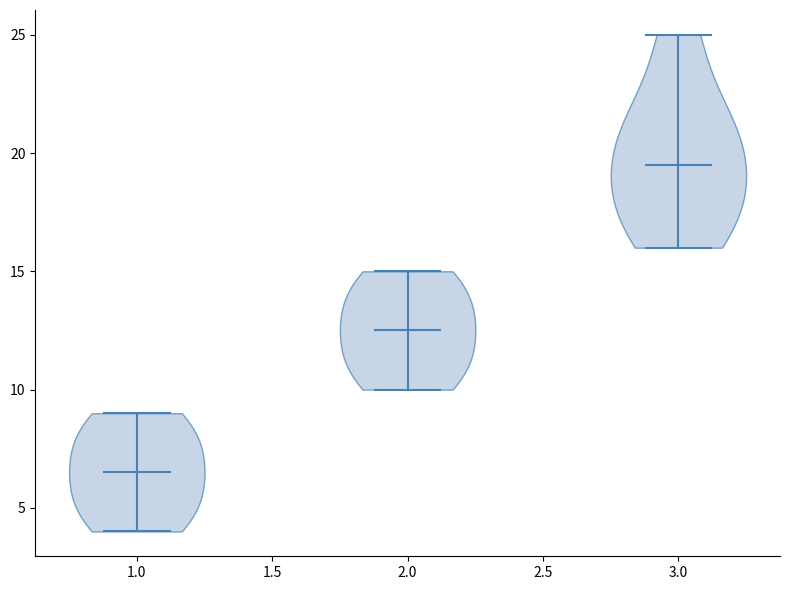

Which violin has the lowest median line?

1.0